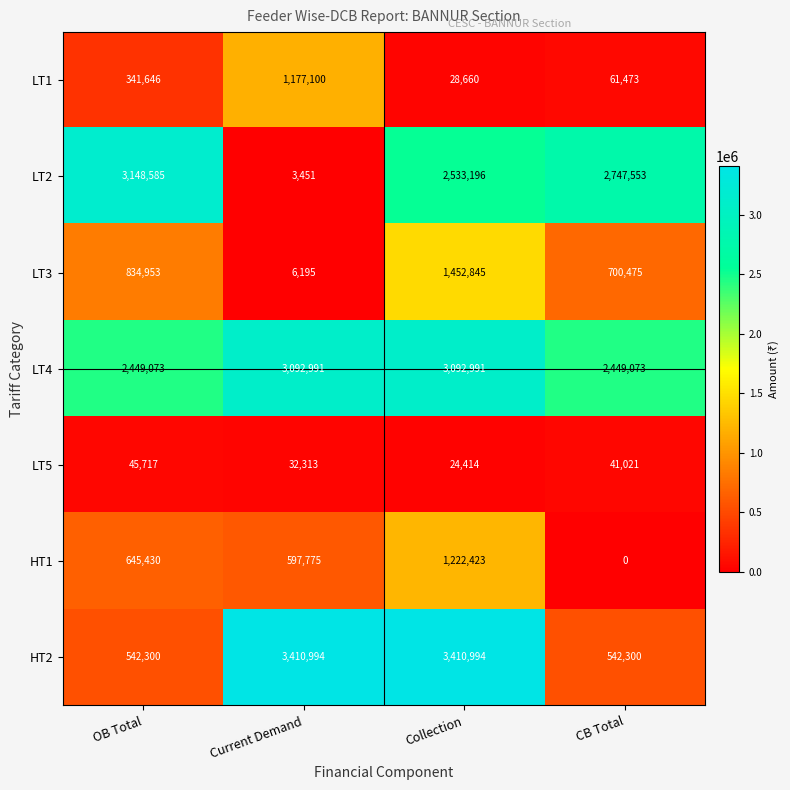

What value does the LT1 series have at Collection?

28660